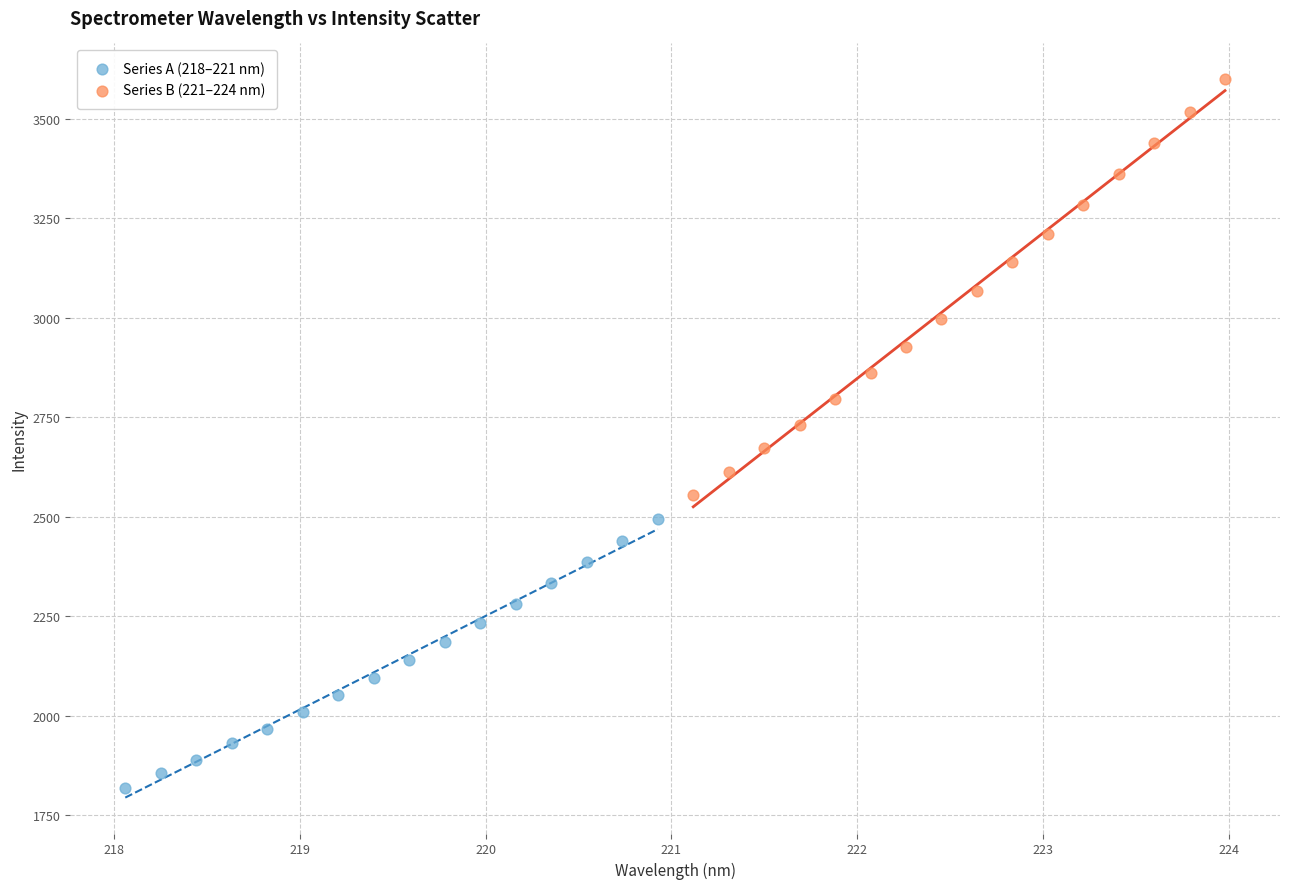

Which series contains the highest Y value?

Series B (221–224 nm)